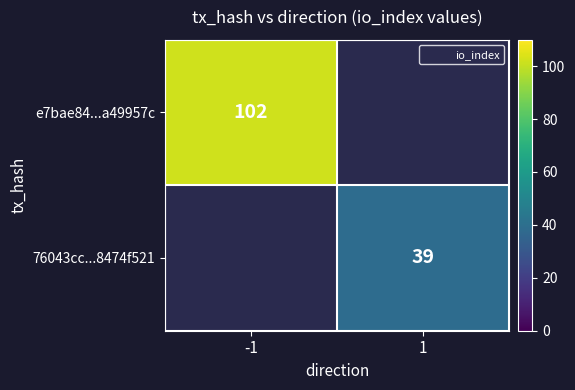

Which series has the largest range (max minus min)?

e7bae84...a49957c